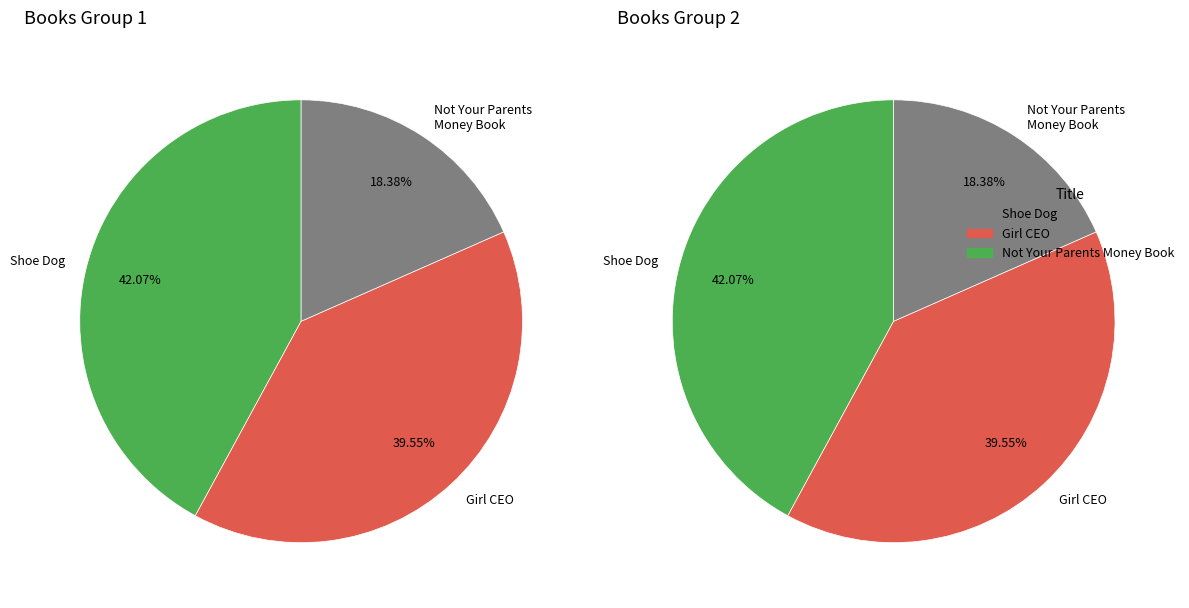

To the nearest percent, what percentage of the pie is Shoe Dog?

42%